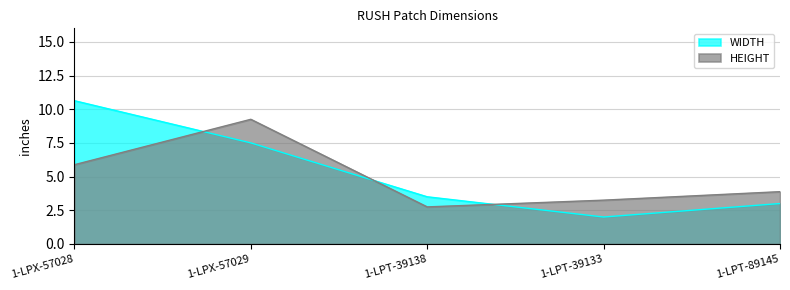

What is the approximate value of WIDTH at 1-LPT-89145?

3.0